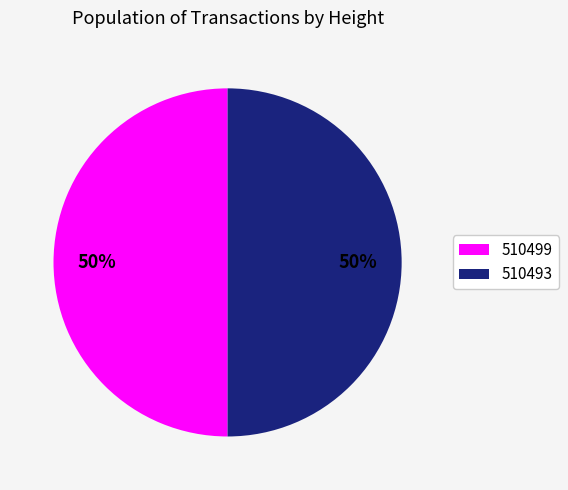

To the nearest percent, what percentage of the pie is 510493?

50%